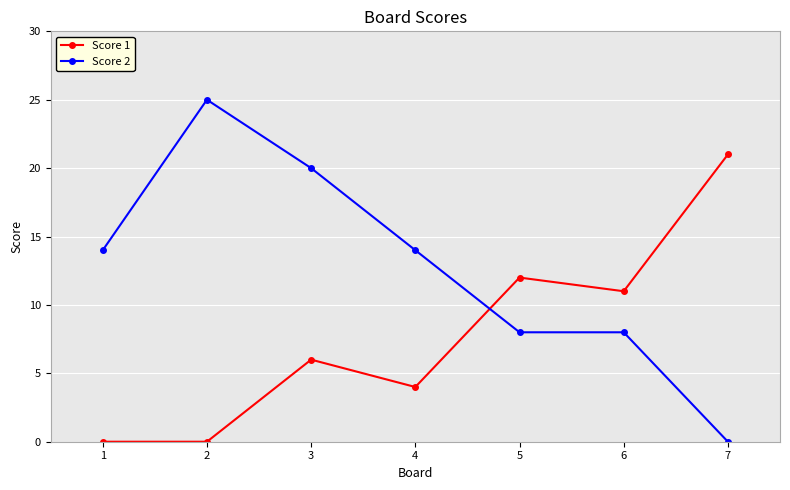

Which series has the widest spread of values?

Score 2